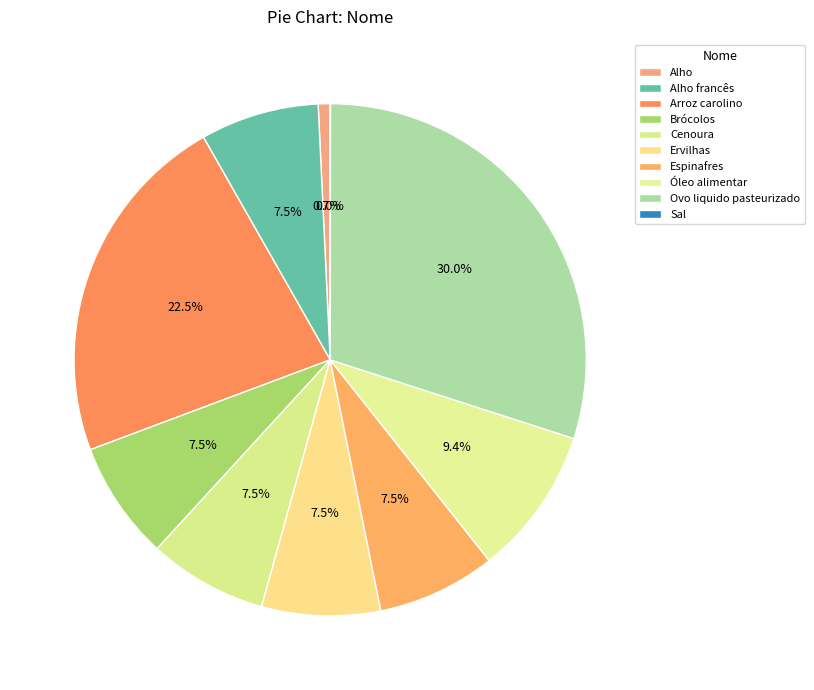

What percentage is the Brócolos slice, to the nearest percent?

7%